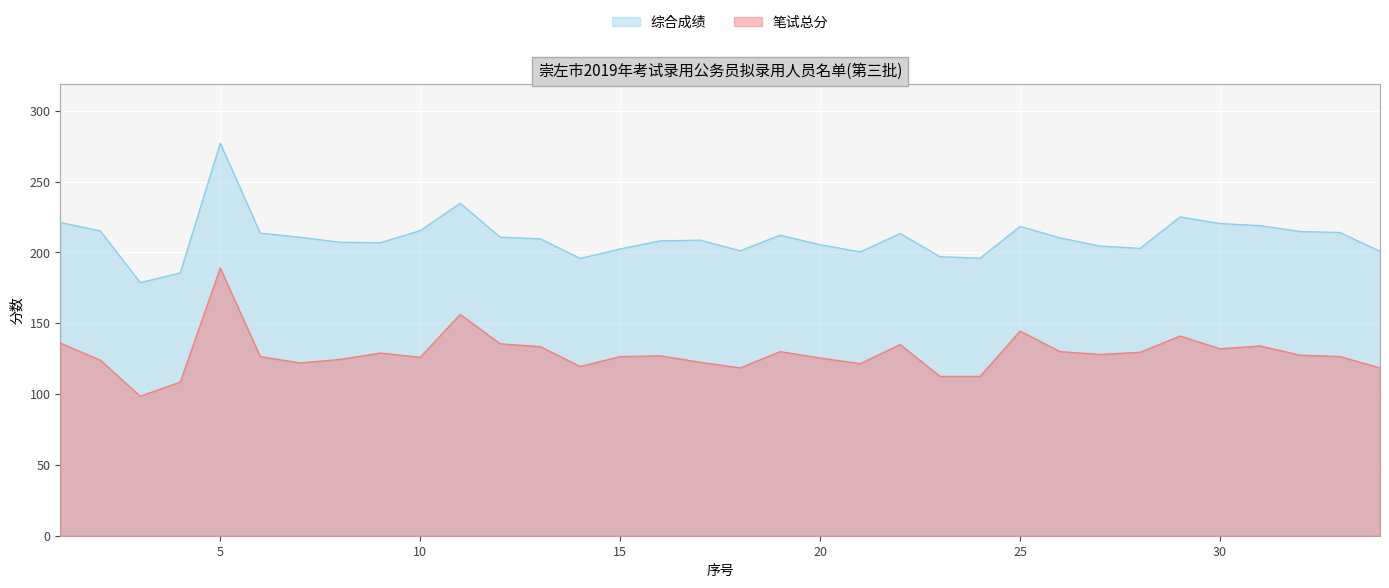

What is the sum of all 笔试总分 values?

4371.8